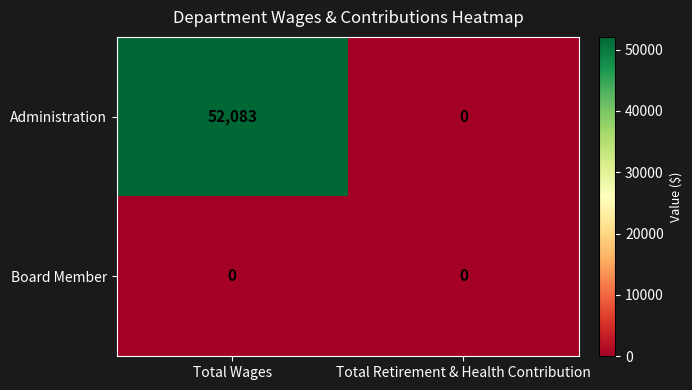

What is the greatest value displayed?

52083